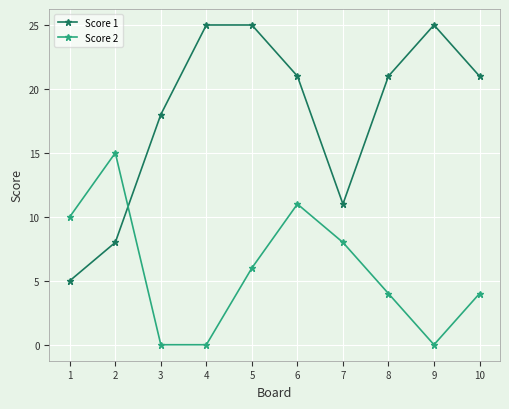

Is this an area chart (filled region under the line)?

No